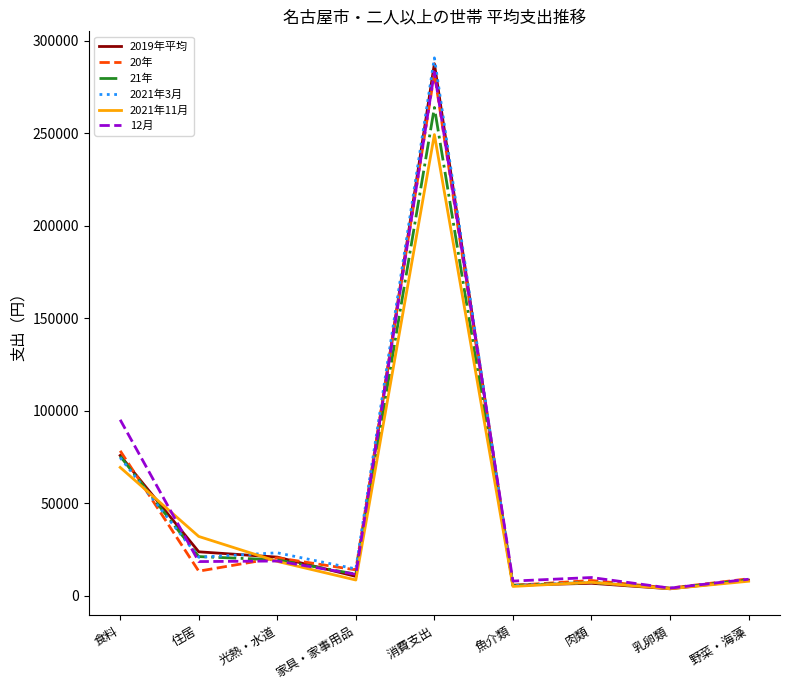

Which series has the largest range (max minus min)?

2021年3月